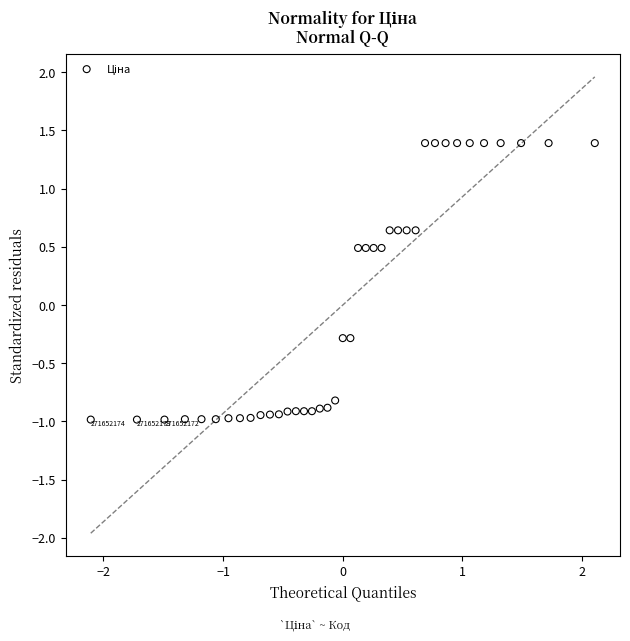

What is the range of X values (max minus min)?

4.2